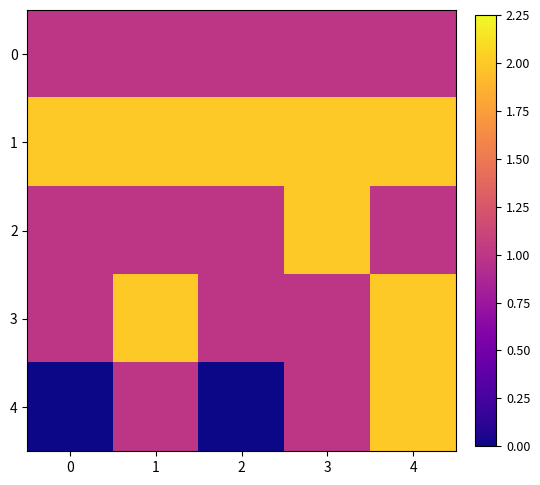

How many series are shown in this chart?

5